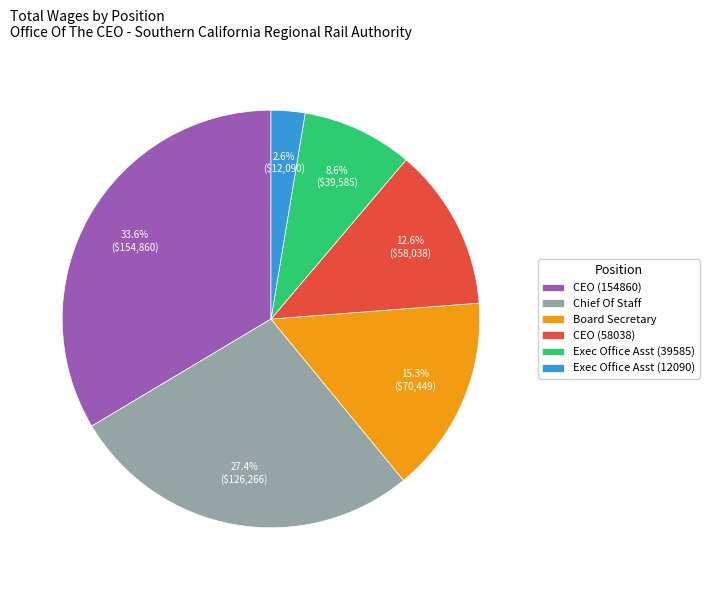

To the nearest percent, what is the average slice percentage?

17%